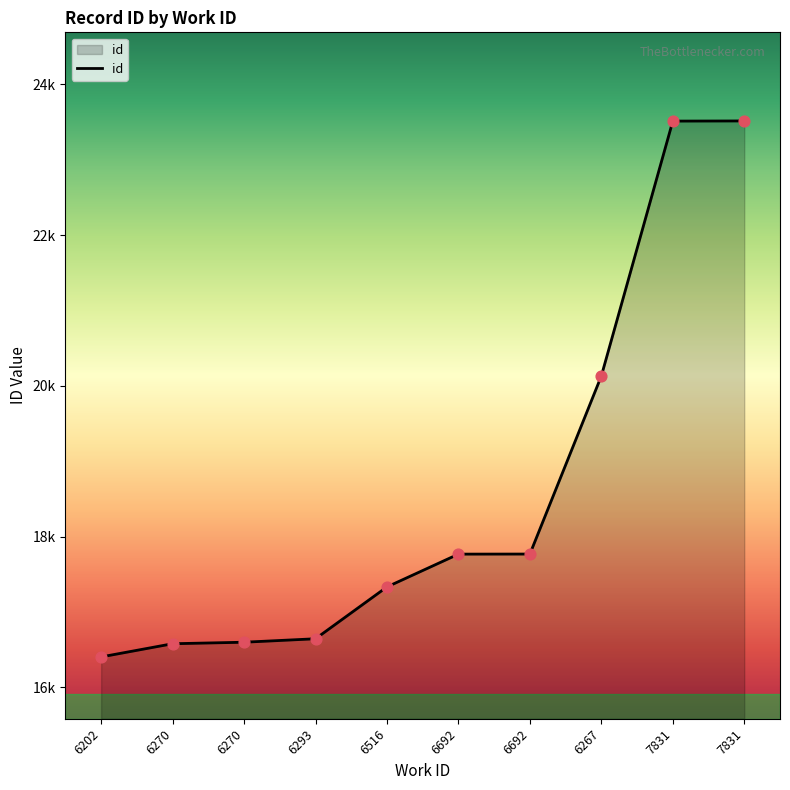

Between 6692 and 6692, which is larger?

6692